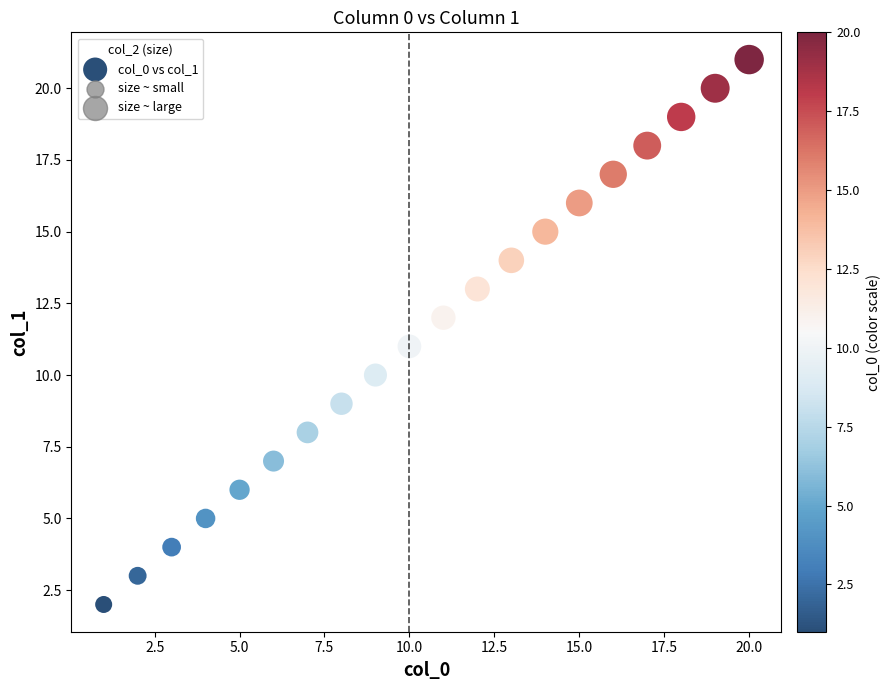

What is the range of Y values (max minus min)?

19